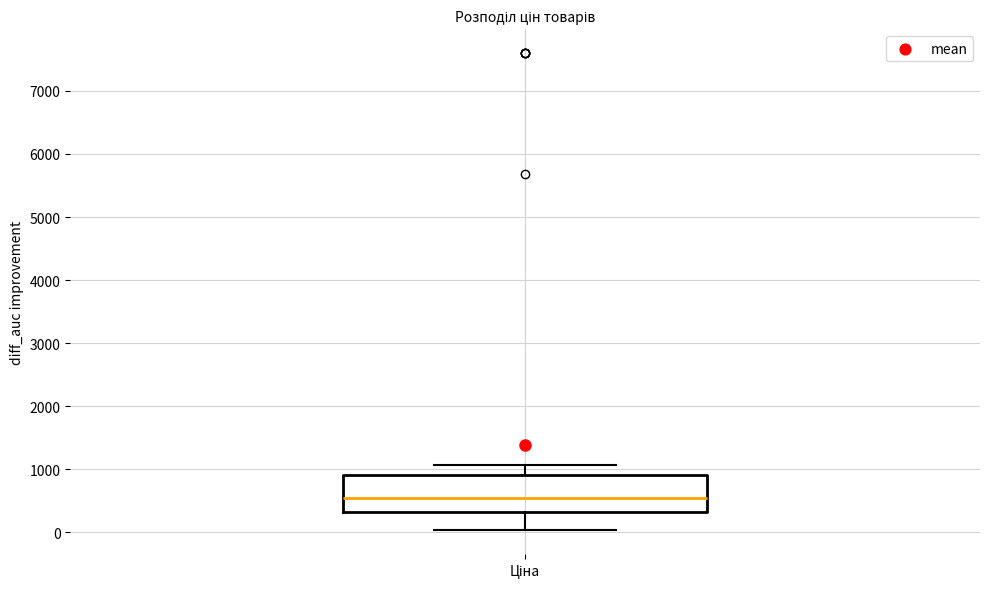

Where is the lower edge of the box for Ціна on the y-axis? The values are not printed on the chart, so give them approximately, as read against the axis.

300